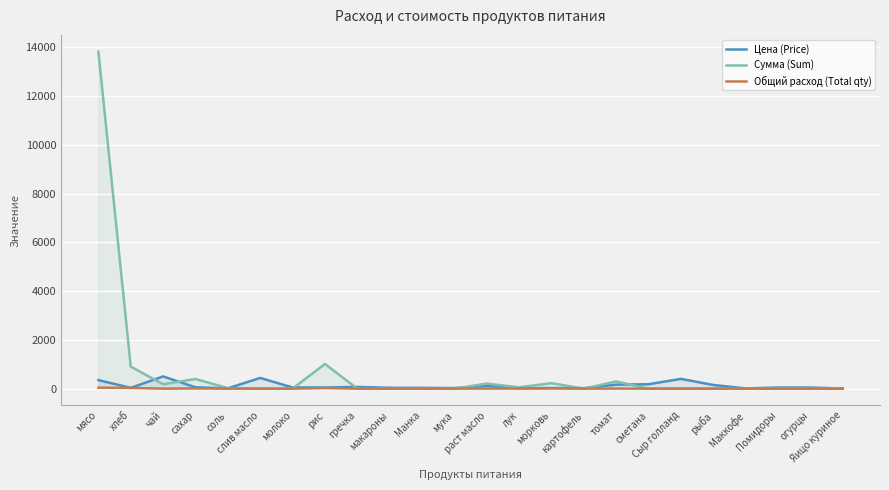

Which series has the widest spread of values?

Сумма (Sum)